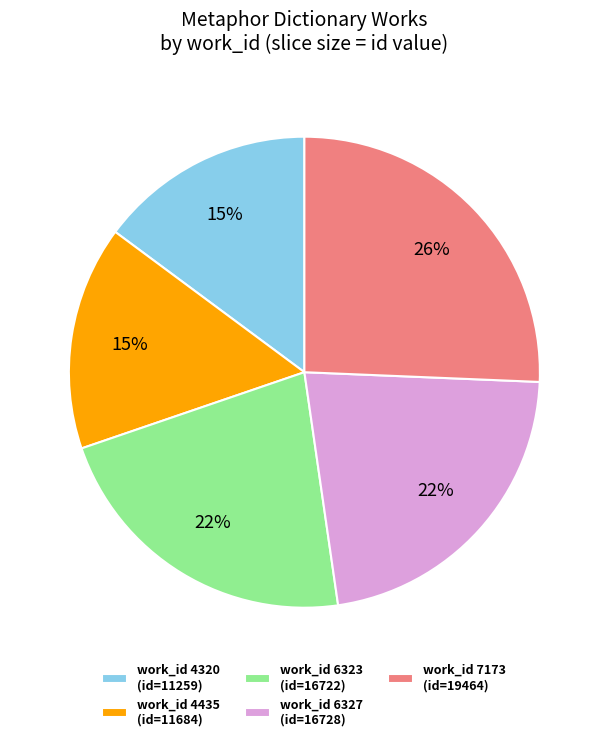

What is the largest slice in the pie chart?

work_id 7173 (id=19464)